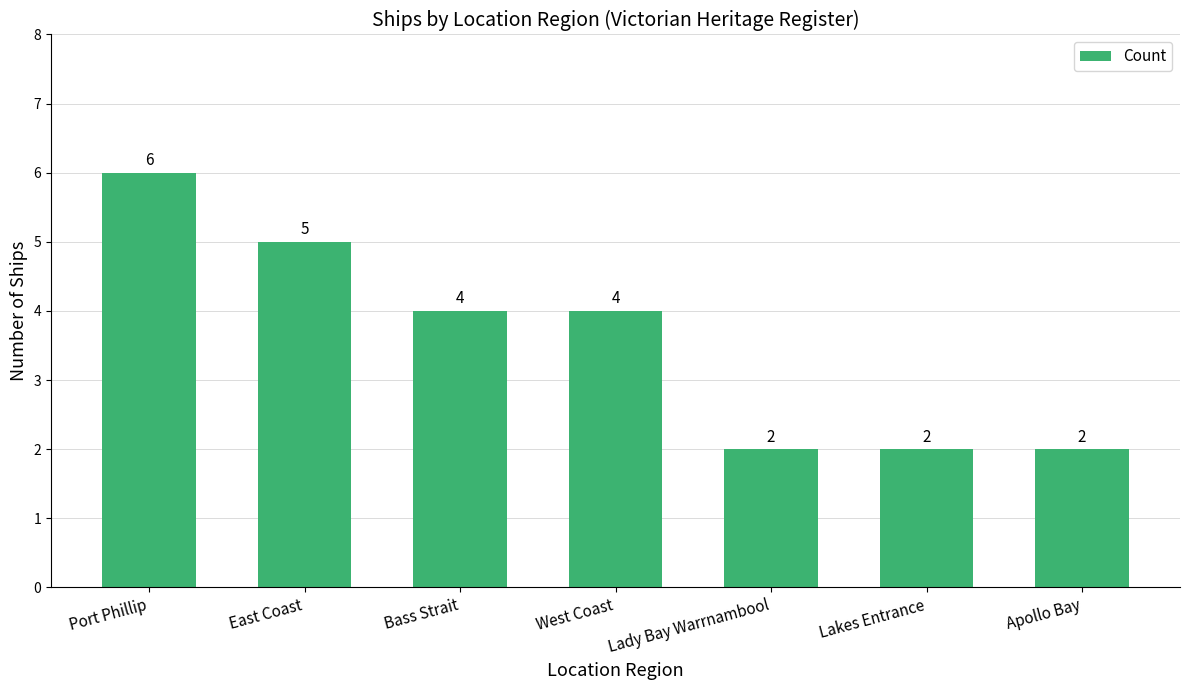

How many data points are less than 4?

3